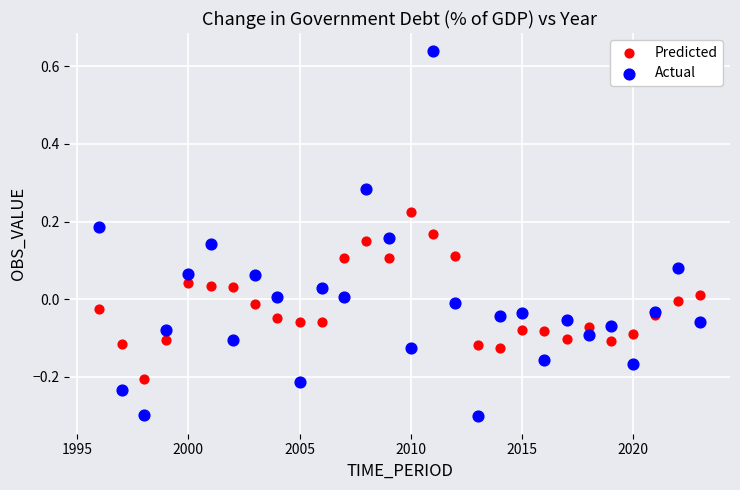

Which series has the largest Y range (max minus min)?

Actual